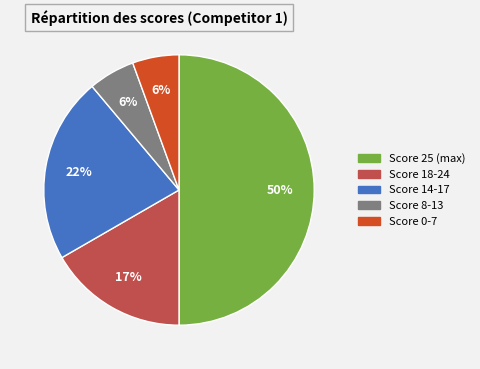

To the nearest percent, what is the average slice percentage?

20%